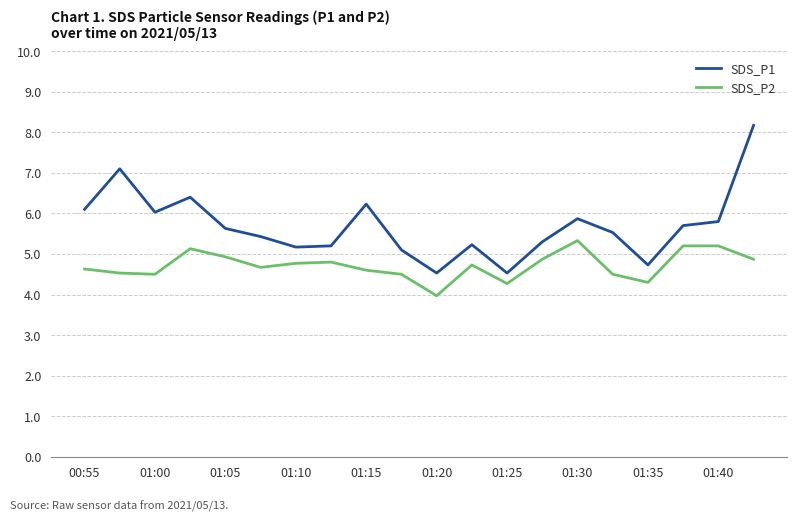

Count the number of categories in the chart.

20